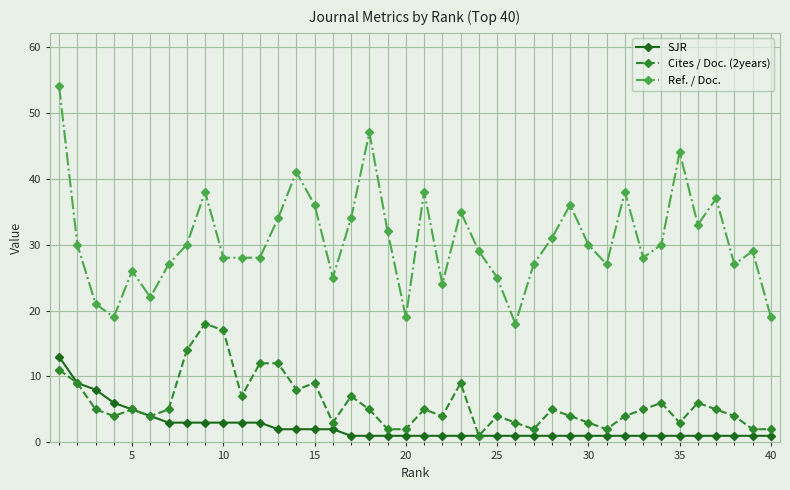

What is the smallest value displayed?

1